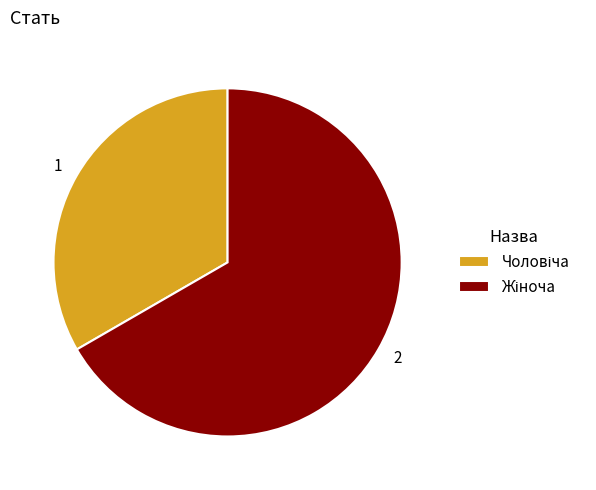

Is there a majority slice in this chart?

Yes